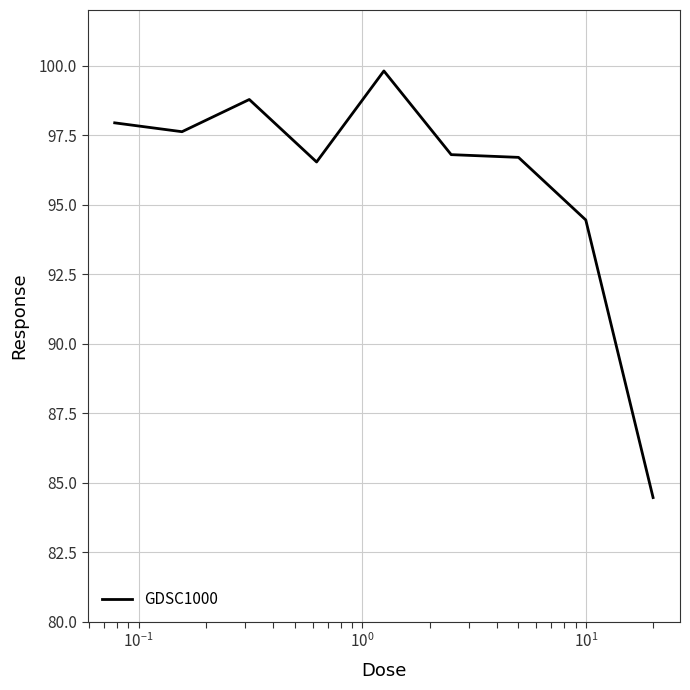

What is the greatest value displayed?

99.8